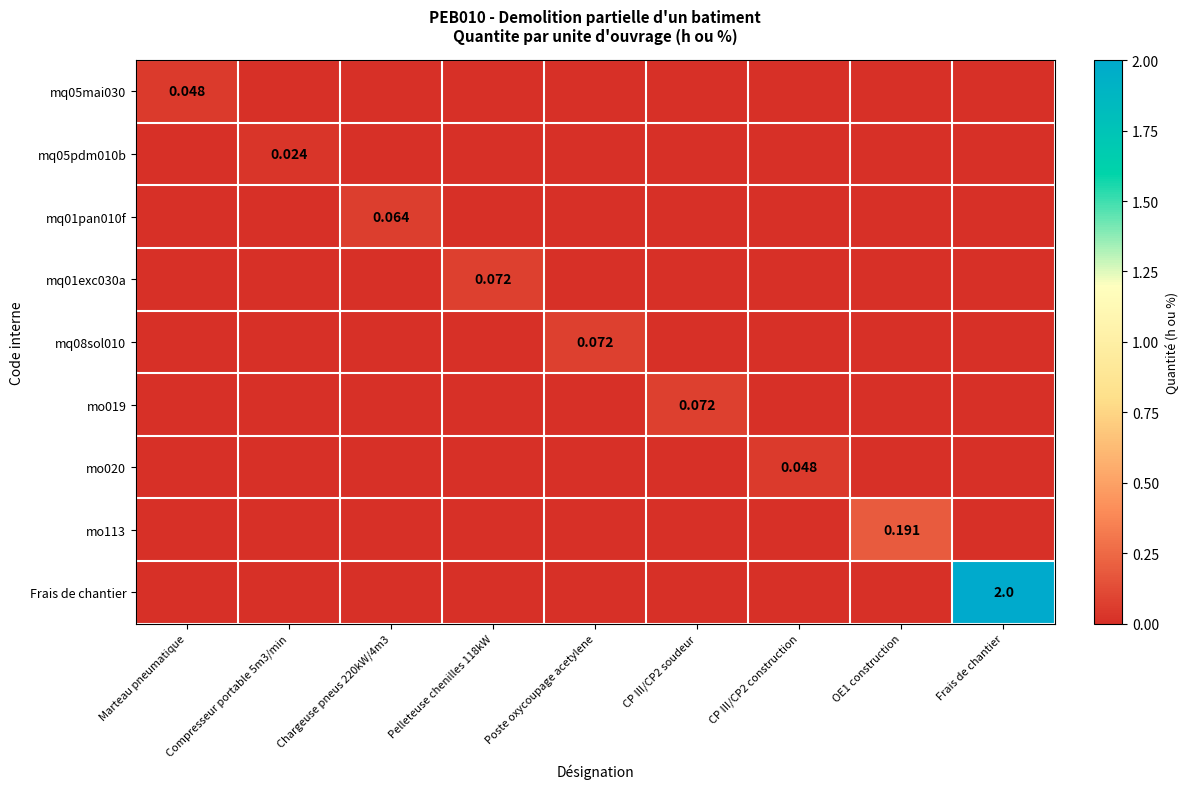

The mo020 series shows 0.0 at CP III/CP2 soudeur. True or false?

False